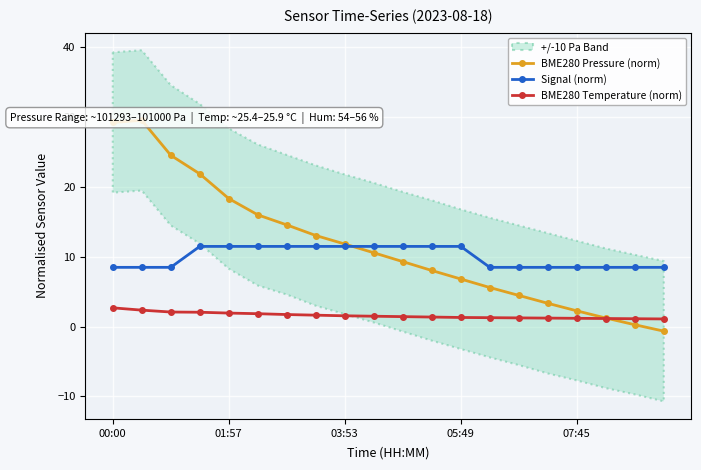

Reading left to right, what are all the values shown in this chart?

BME280 Pressure (norm): 29.2	29.6	24.6	21.9	18.4	16.0	14.6	13.1	11.8	10.6	9.3	8.1	6.8	5.6	4.5	3.4	2.3	1.2	0.3	-0.6
Signal (norm): 8.5	8.5	8.5	11.5	11.5	11.5	11.5	11.5	11.5	11.5	11.5	11.5	11.5	8.5	8.5	8.5	8.5	8.5	8.5	8.5
BME280 Temperature (norm): 2.7	2.4	2.1	2.1	1.9	1.9	1.7	1.7	1.6	1.5	1.4	1.4	1.3	1.3	1.3	1.2	1.2	1.2	1.1	1.1